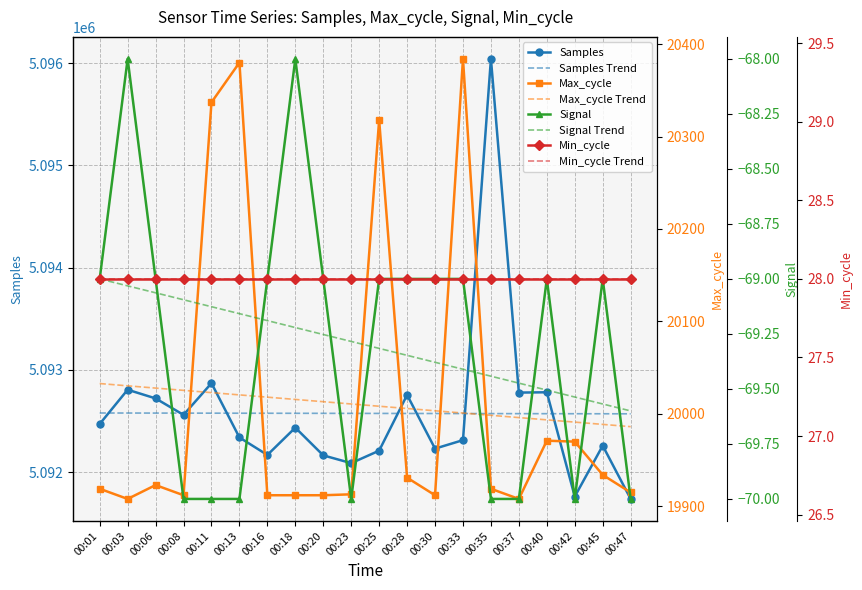

What is the average value of the Signal series?

-69